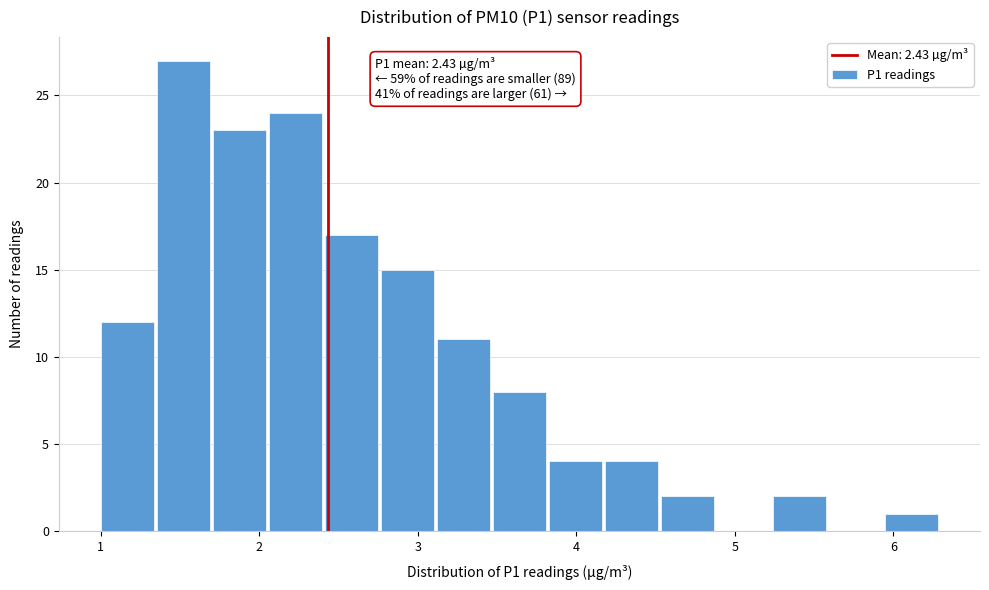

Around what value on the x-axis is the tallest bar? Give the approximate position of its centre, as read against the axis.

1.5